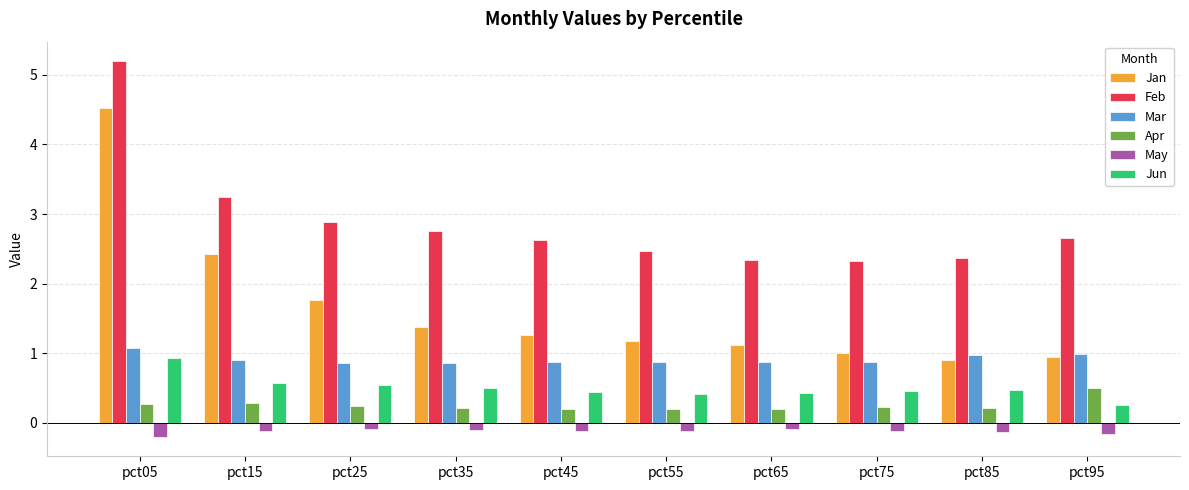

True or false: Mar has a value of 0.9 at pct45.

True